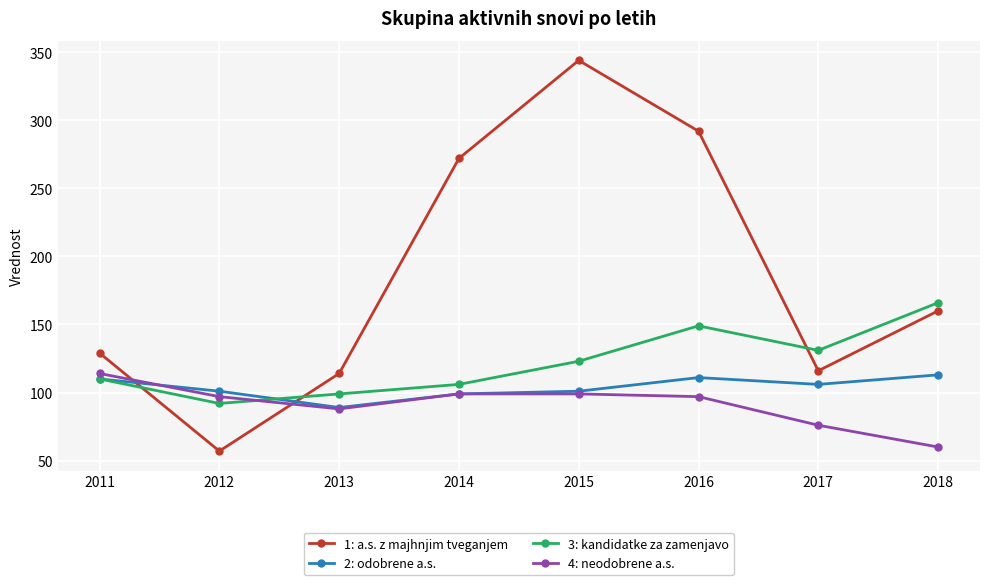

The value of 2: odobrene a.s. at 2016 is 57. True or false?

False